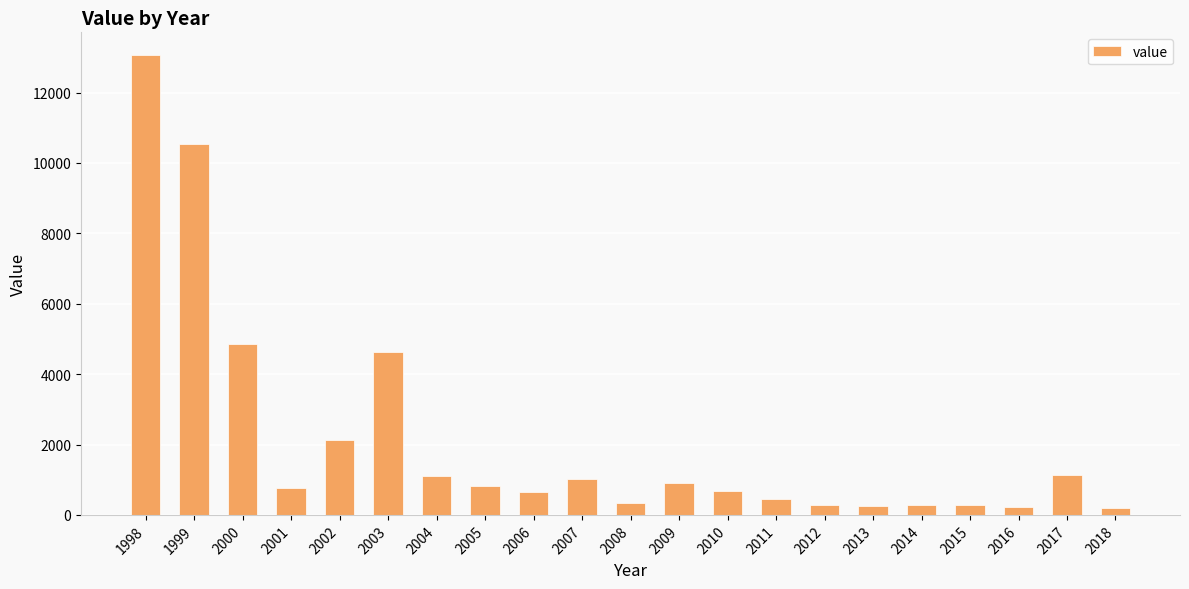

What is the average value?

2124.5